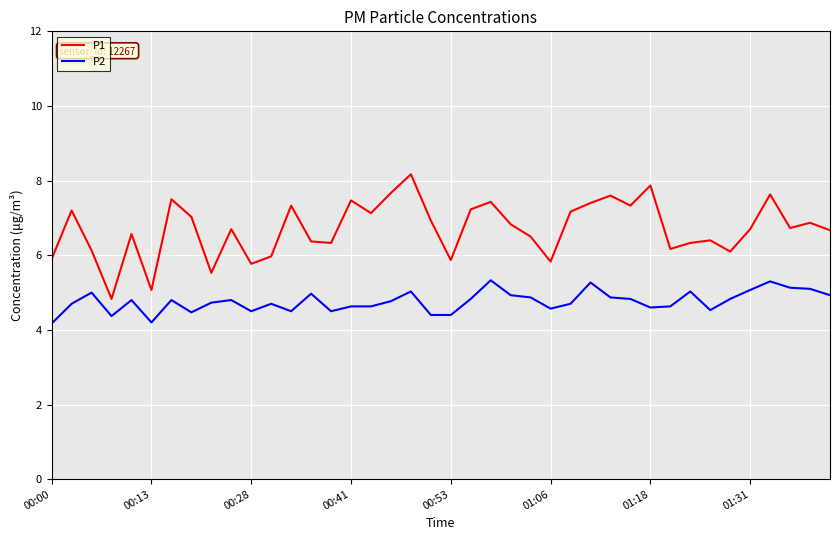

Which series has the largest range (max minus min)?

P1